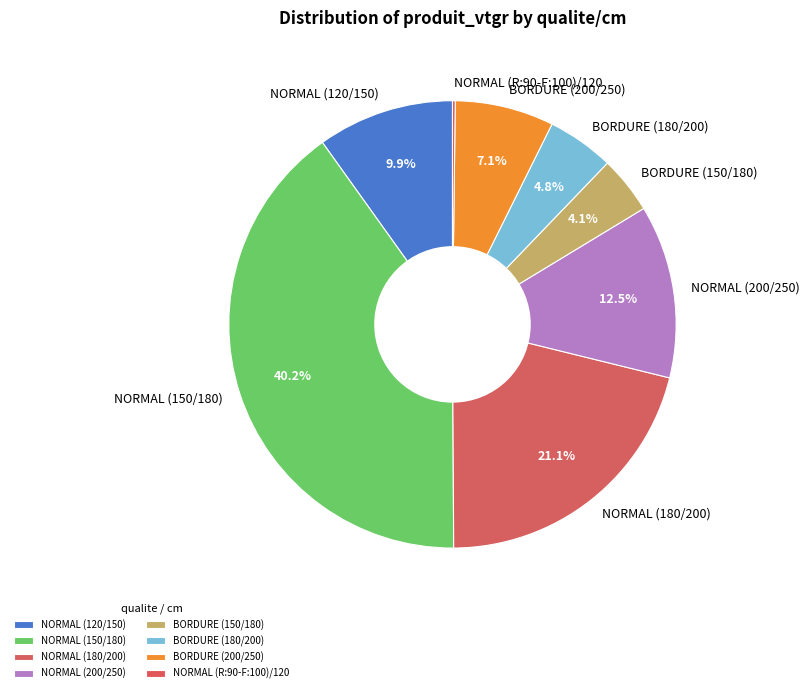

What is the total percentage of NORMAL (200/250) and NORMAL (120/150)?

22.4%